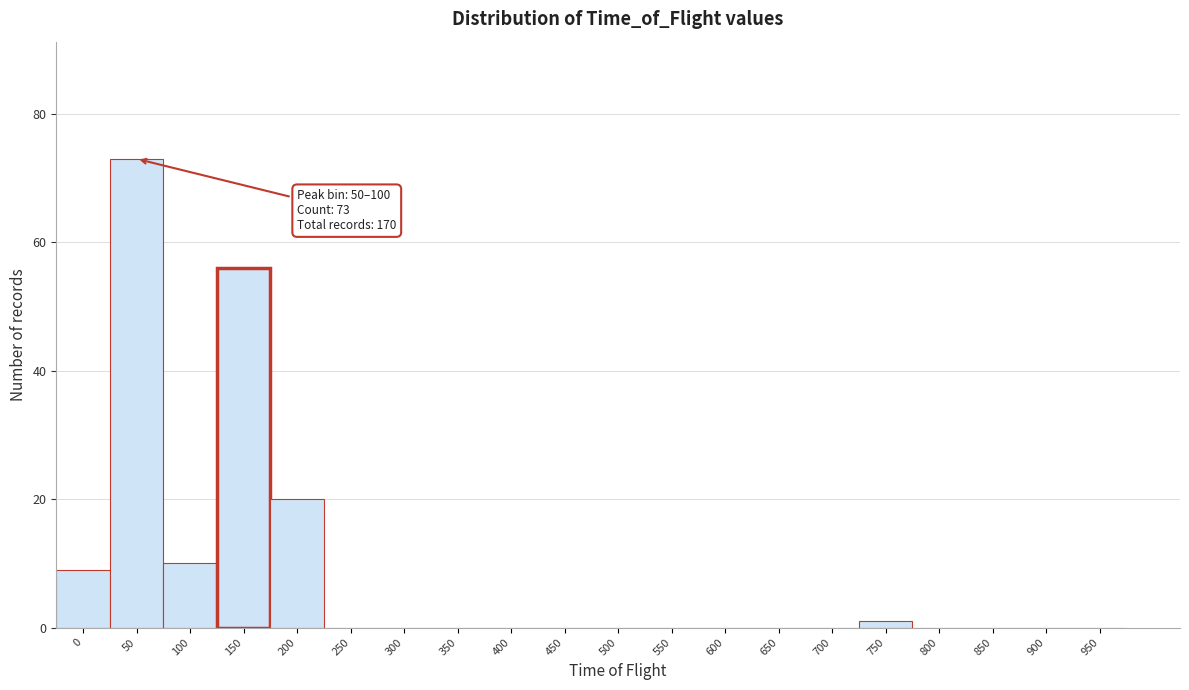

Reading right to left, extract all data points from this chart.

950=0	900=0	850=0	800=0	750=1	700=0	650=0	600=0	550=0	500=0	450=0	400=0	350=0	300=0	250=0	200=20	150=56	100=10	50=73	0=9